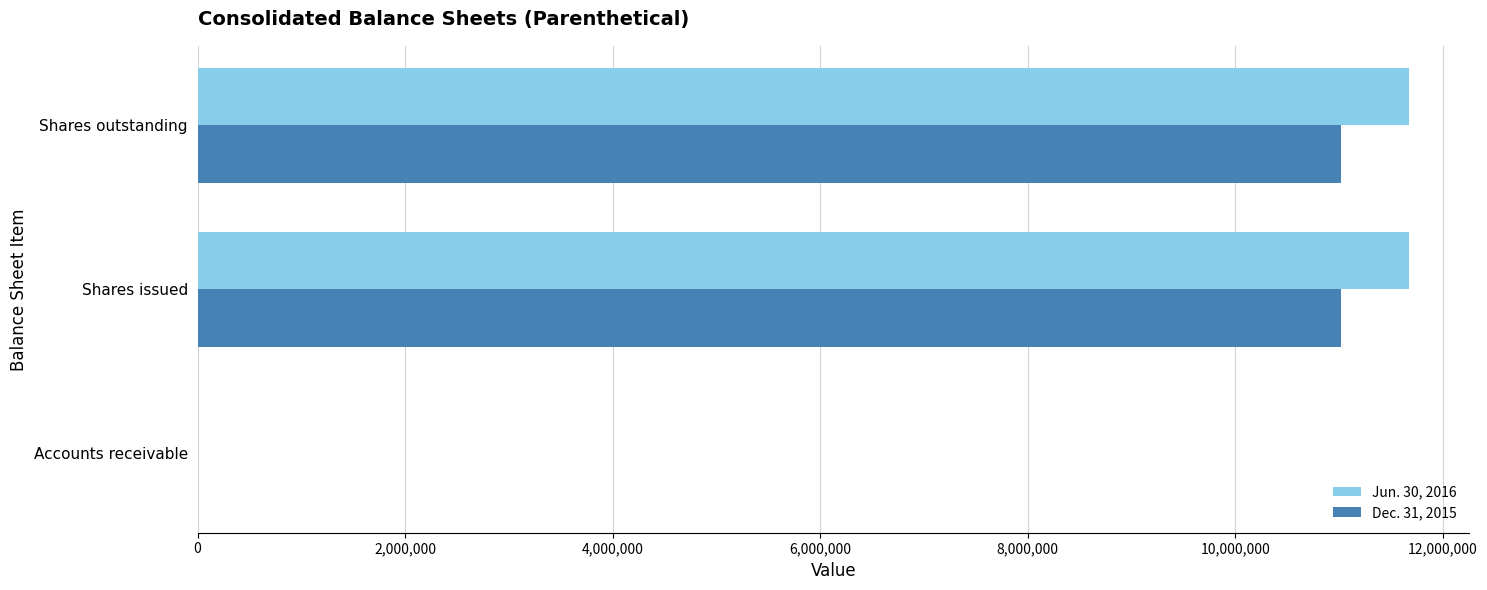

True or false: Dec. 31, 2015 has a value of 11015180 at Shares outstanding.

True